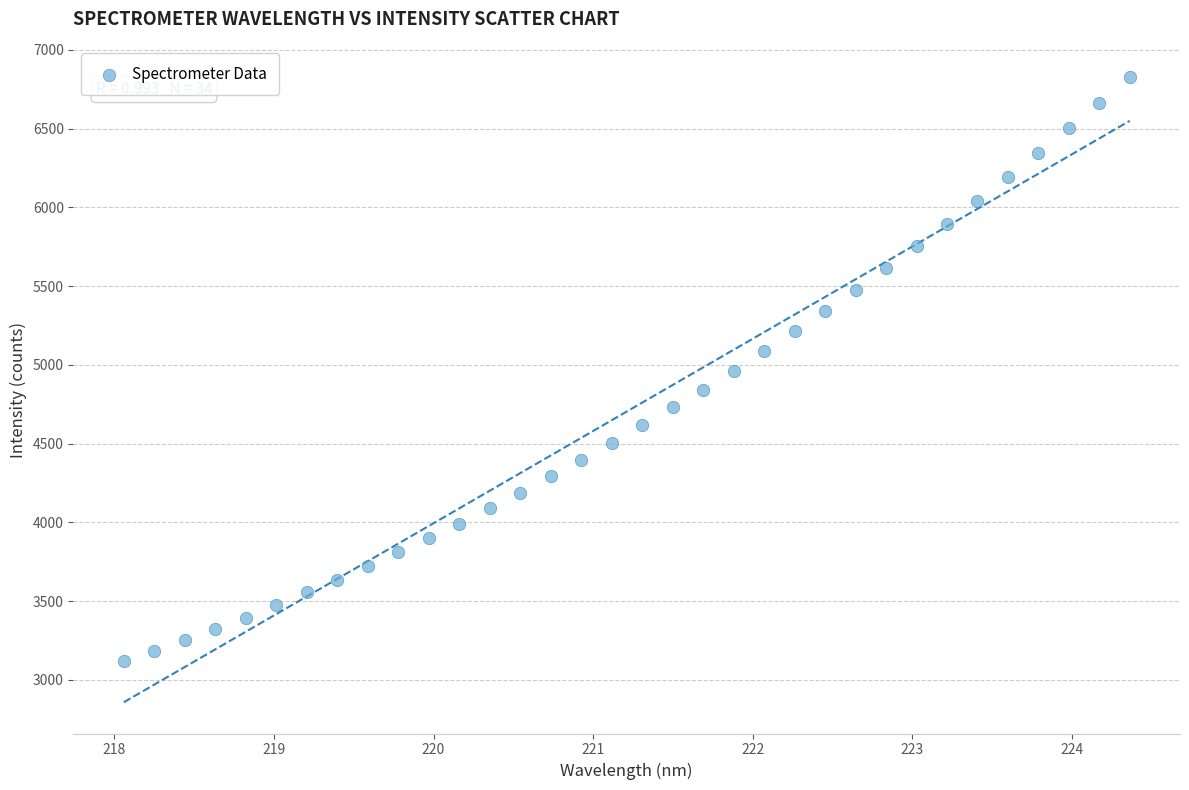

What is the range of X values (max minus min)?

6.3